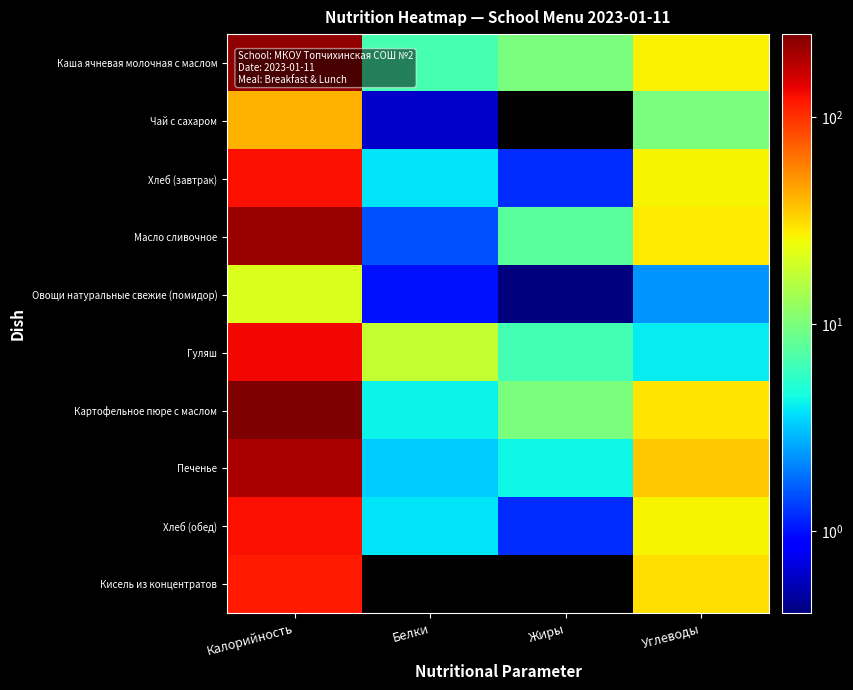

Reading left to right, extract all data points from this chart.

Каша ячневая молочная с маслом: Калорийность=223.0	Белки=6.7	Жиры=9.8	Углеводы=27.1
Чай с сахаром: Калорийность=41.6	Белки=0.6	Жиры=0.0	Углеводы=9.9
Хлеб (завтрак): Калорийность=127.0	Белки=3.8	Жиры=1.2	Углеводы=26.7
Масло сливочное: Калорийность=215.0	Белки=1.5	Жиры=7.8	Углеводы=28.2
Овощи натуральные свежие (помидор): Калорийность=21.0	Белки=1.0	Жиры=0.4	Углеводы=2.3
Гуляш: Калорийность=132.0	Белки=17.9	Жиры=6.5	Углеводы=4.0
Картофельное пюре с маслом: Калорийность=252.0	Белки=4.2	Жиры=10.0	Углеводы=29.0
Печенье: Калорийность=196.0	Белки=3.3	Жиры=4.3	Углеводы=36.2
Хлеб (обед): Калорийность=127.0	Белки=3.8	Жиры=1.2	Углеводы=26.7
Кисель из концентратов: Калорийность=118.0	Белки=0.0	Жиры=0.0	Углеводы=30.6